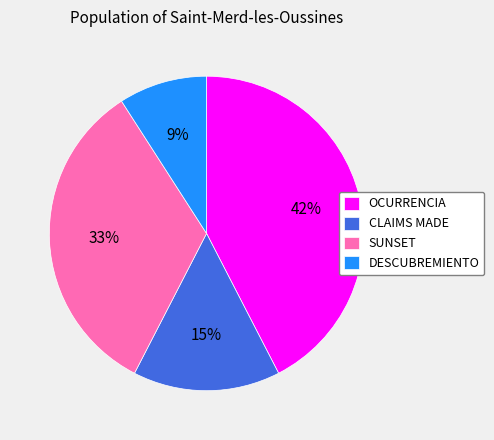

Does any single category account for the majority?

No